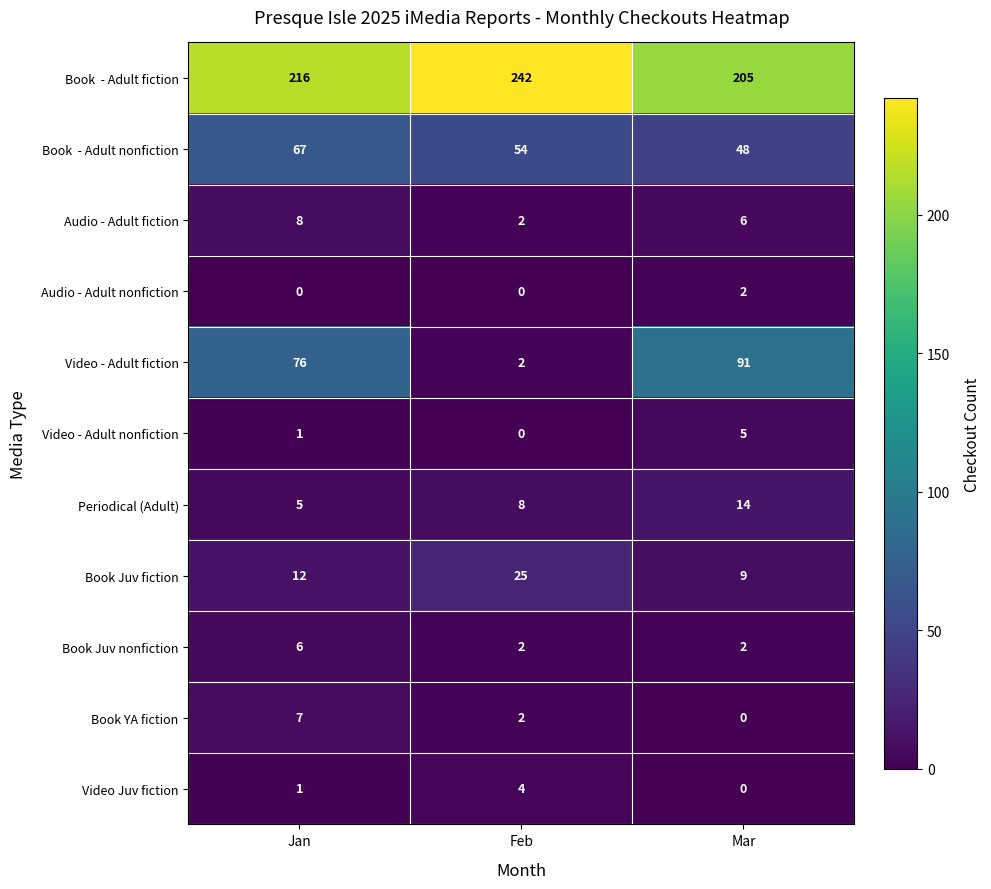

What is the difference between the highest and lowest values at Mar?

205